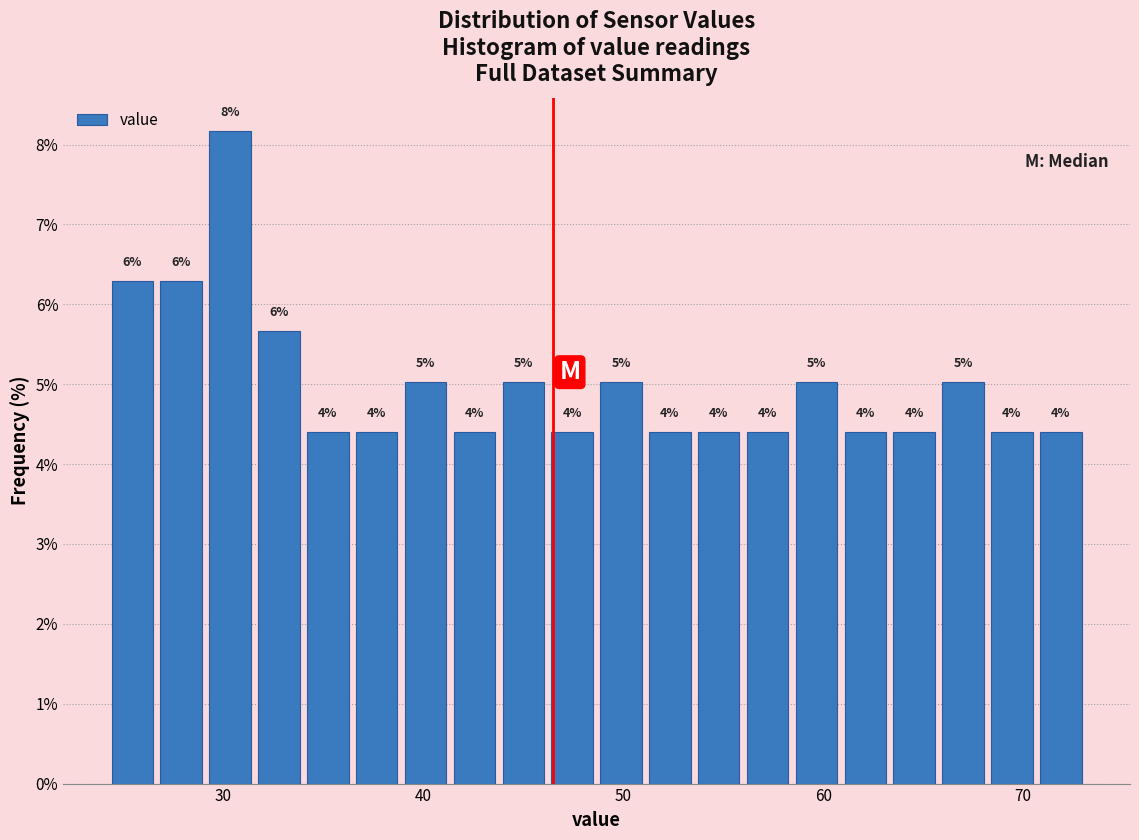

Read against the x-axis, roughly where is the centre of the tallest bar?

30